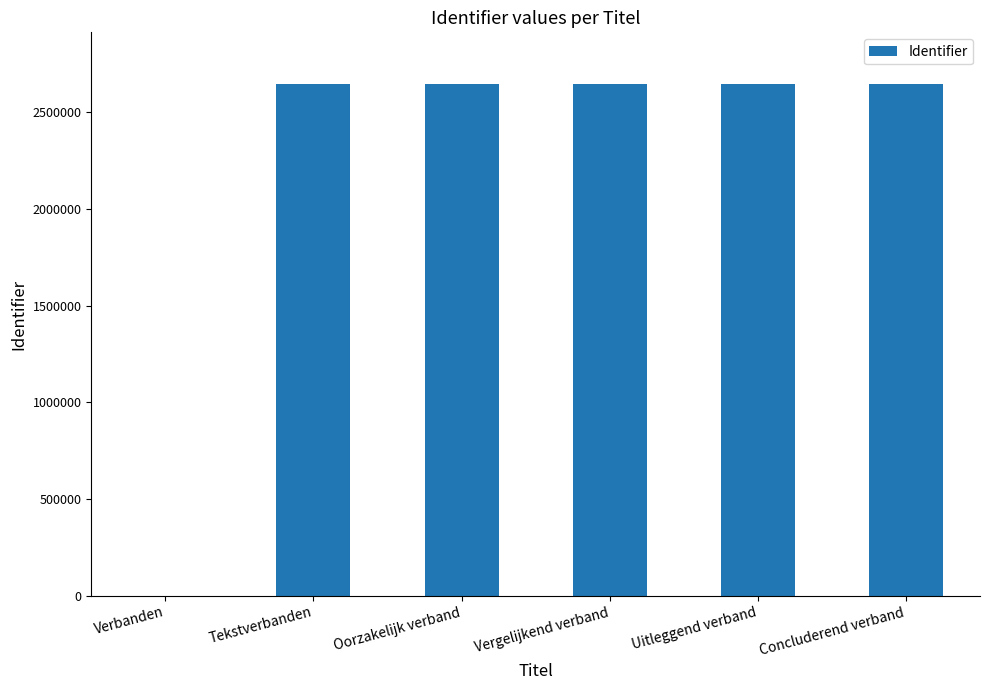

Which has a higher value, Oorzakelijk verband or Verbanden?

Oorzakelijk verband